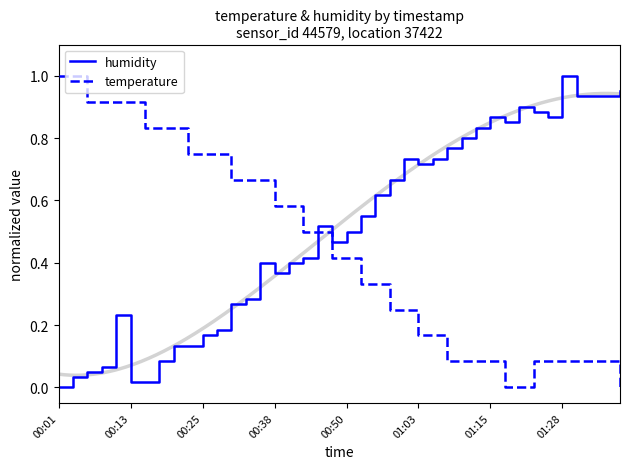

At 26, list the series in order from largest to smallest.

humidity, temperature